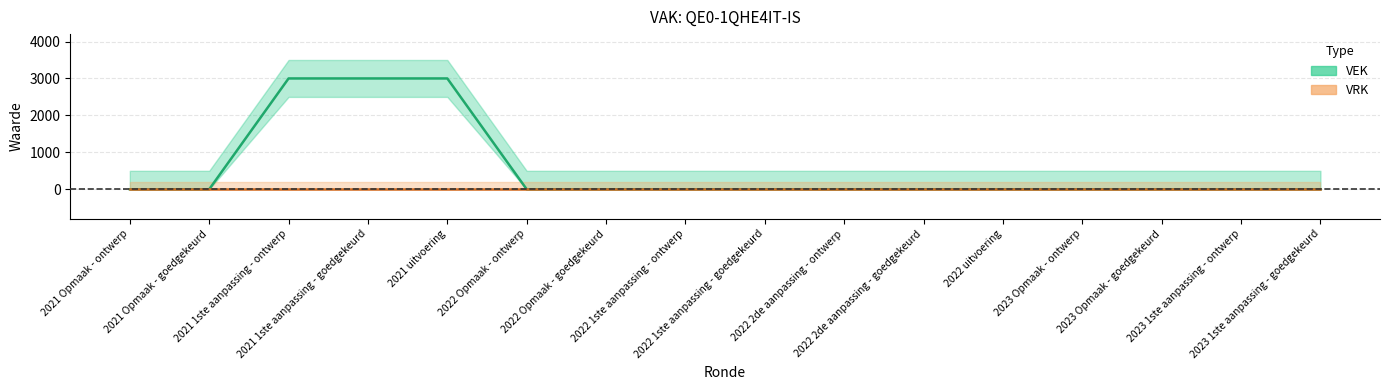

What position from the left is 2021 Opmaak - goedgekeurd?

2